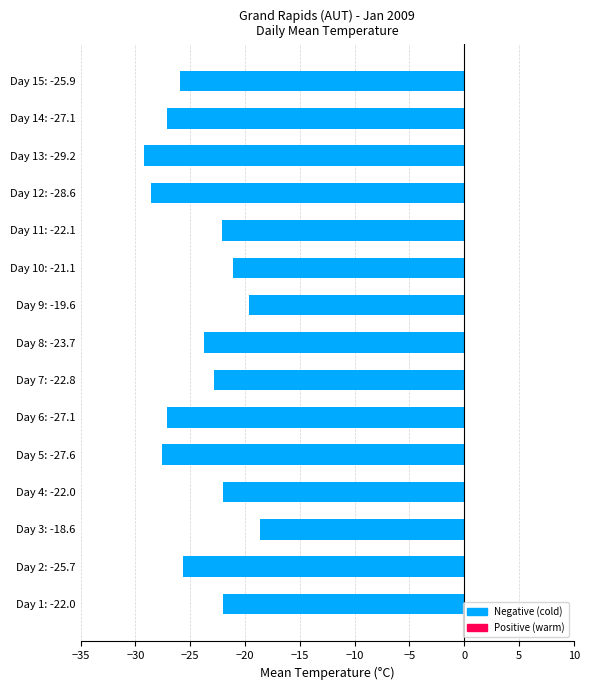

What is the greatest value displayed?

-18.6